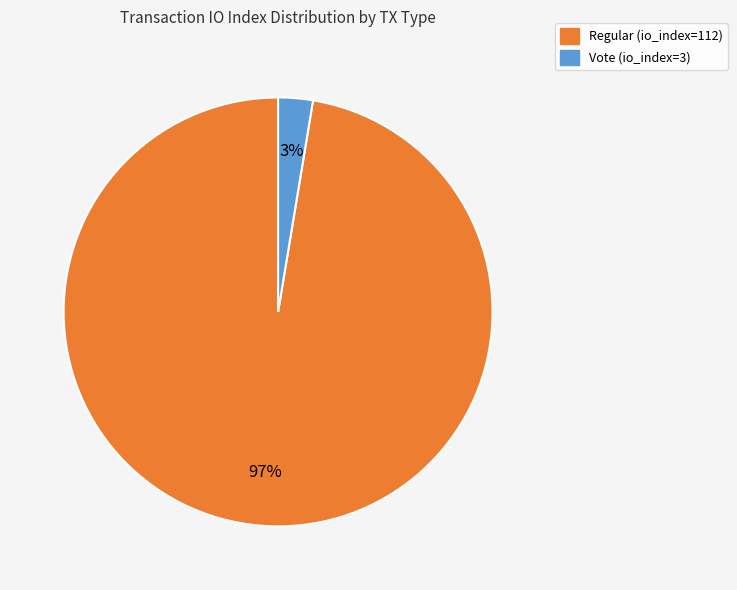

Which category accounts for the majority?

Regular (io_index=112)